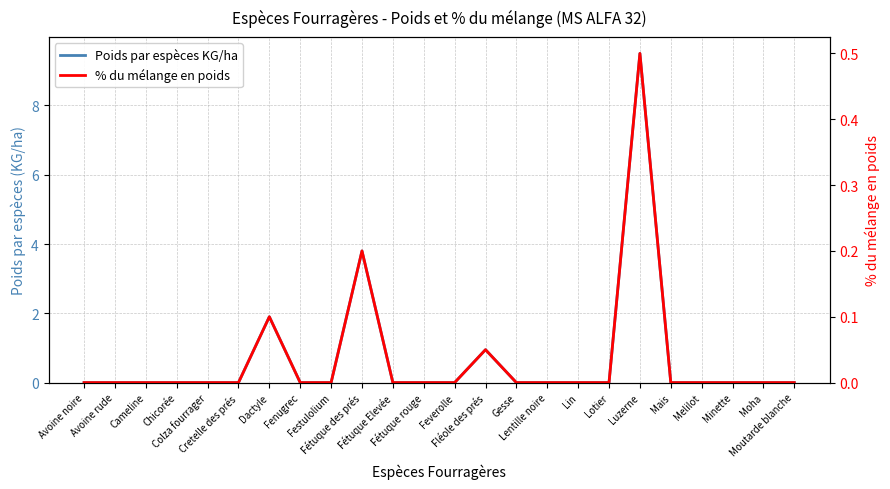

At which category is the sum across all series the highest?

Luzerne